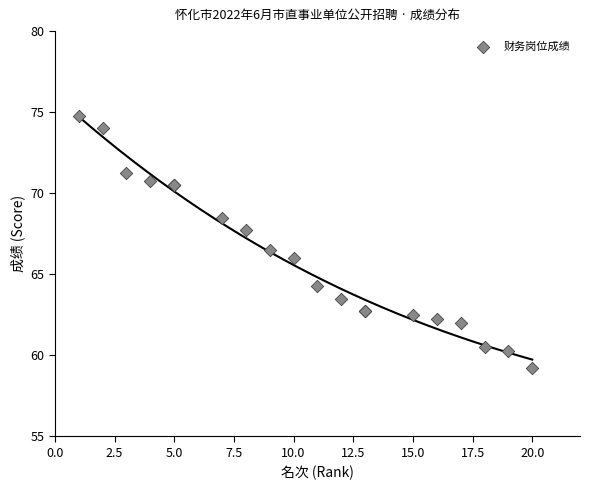

What Y value in the scatter plot is closest to 67?

66.5